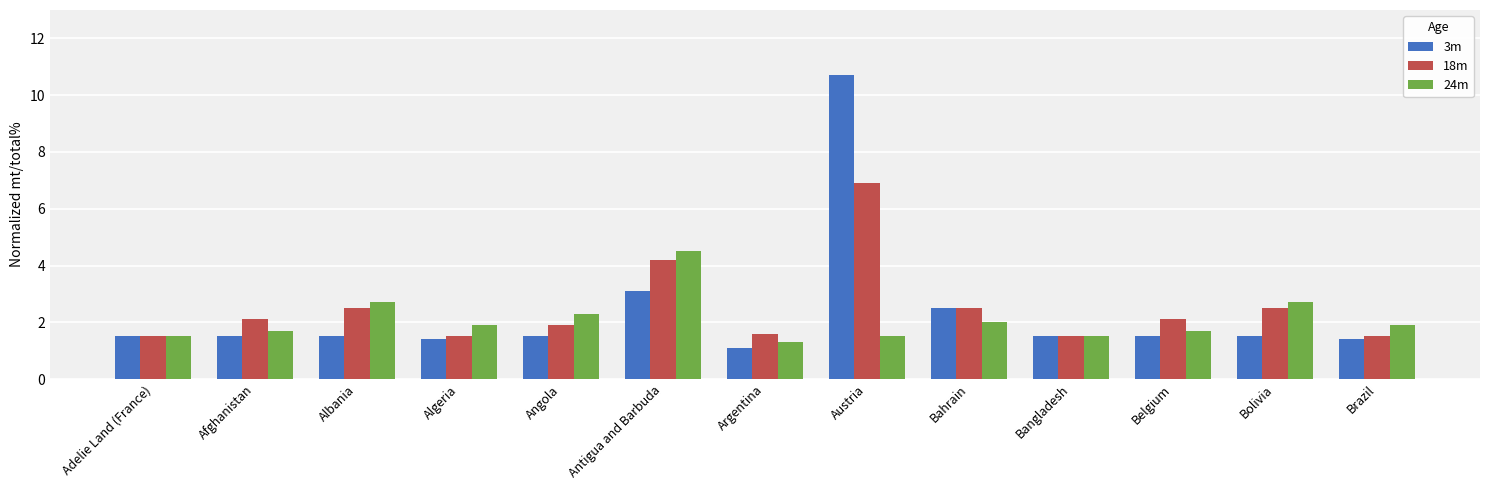

The 18m series shows 1.2 at Bahrain. True or false?

False